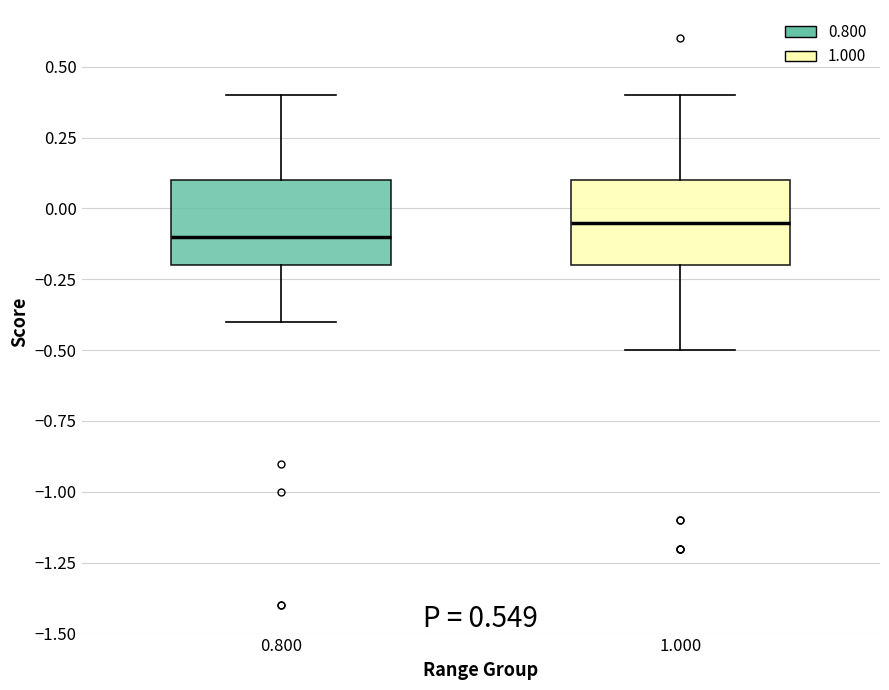

Where does the median line of the box at x = 0.800 sit on the y-axis? The values are not printed on the chart, so give them approximately, as read against the axis.

-0.10